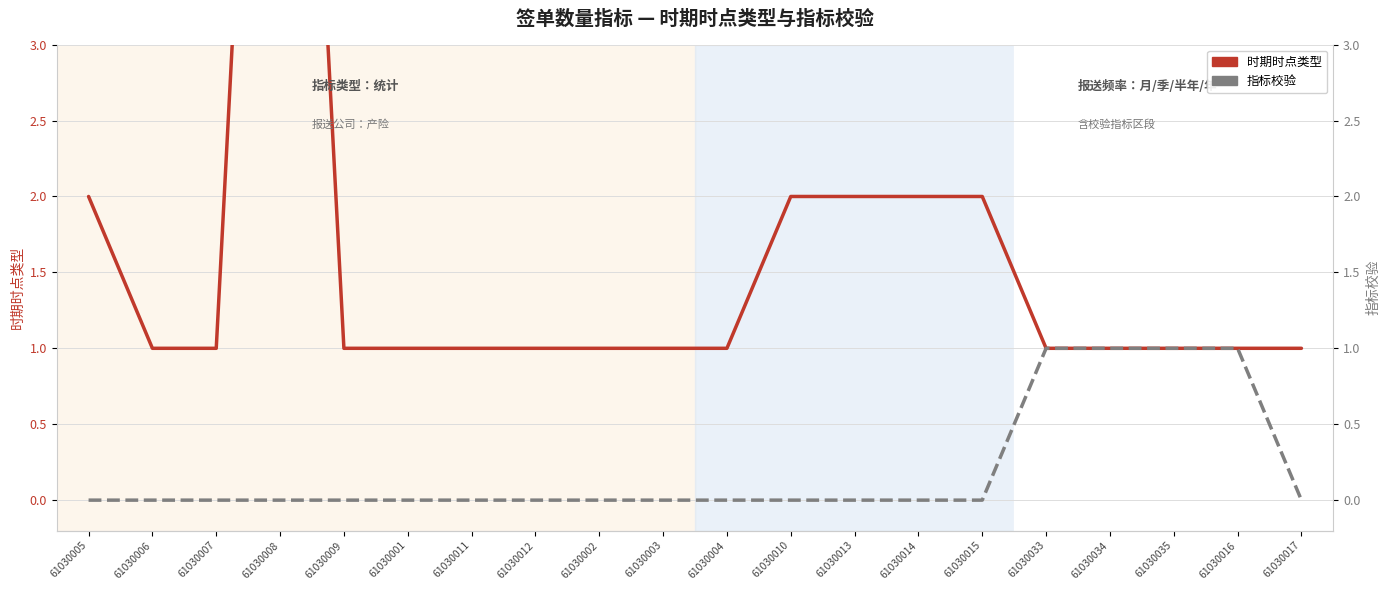

True or false: 时期时点类型 and 指标校验 cross at least once.

False